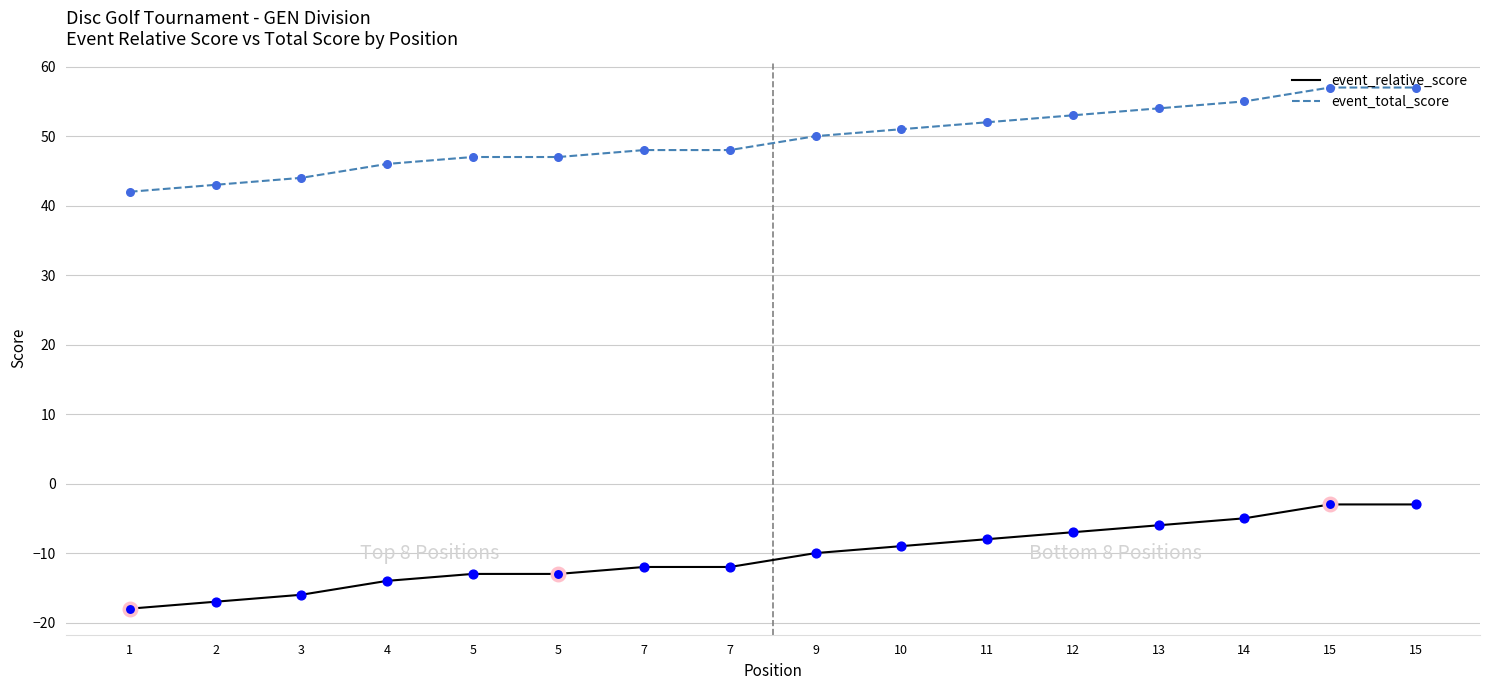

Does the chart have visible grid lines?

Yes